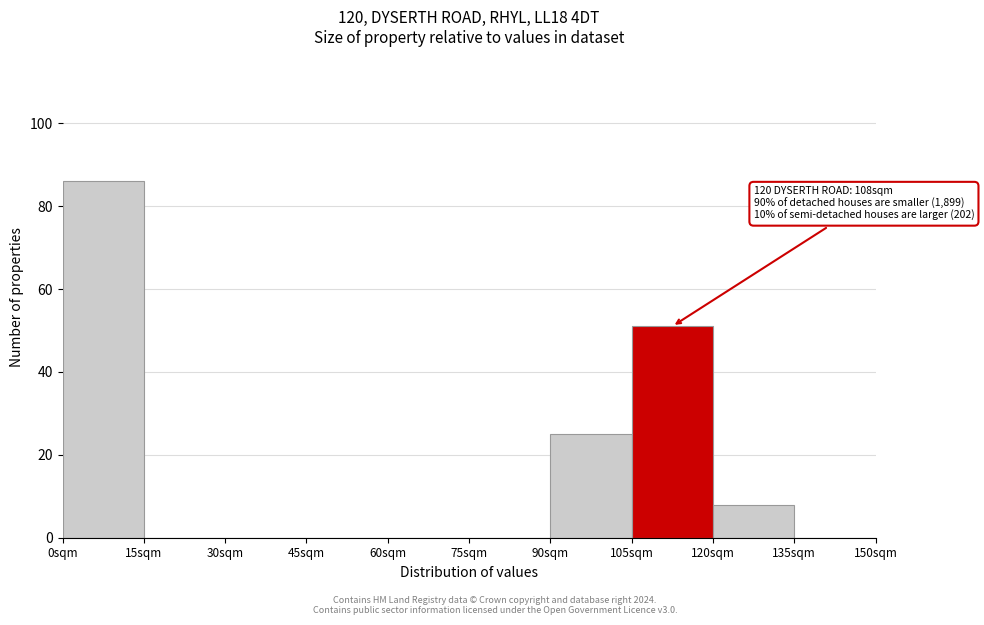

Which range on the x-axis has the tallest bar?

0 to 15